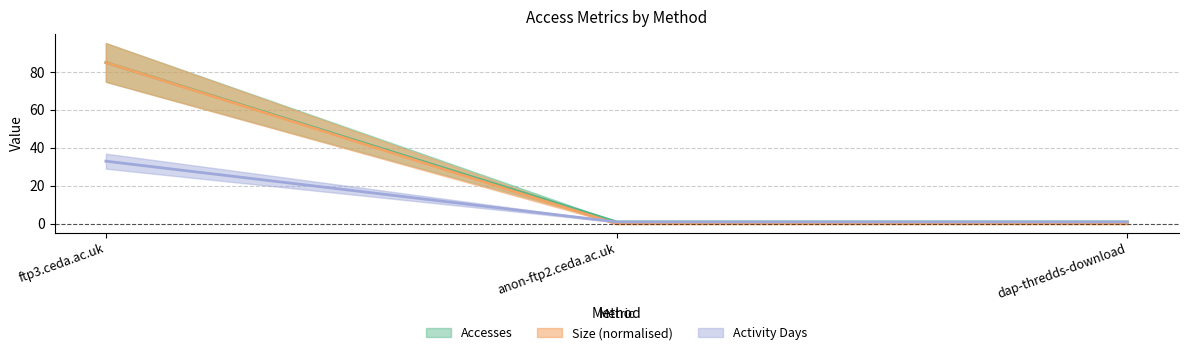

What are all the series names shown in the legend?

Accesses, Size, Activity Days